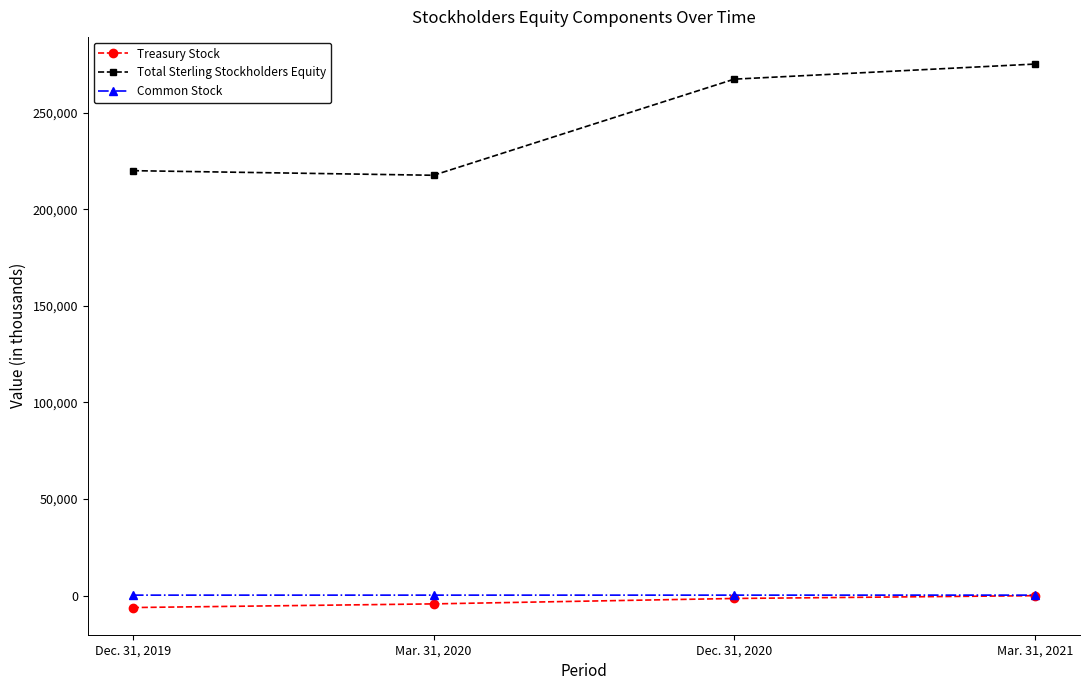

List the labels in order of Treasury Stock value, largest first.

Mar. 31, 2021, Dec. 31, 2020, Mar. 31, 2020, Dec. 31, 2019